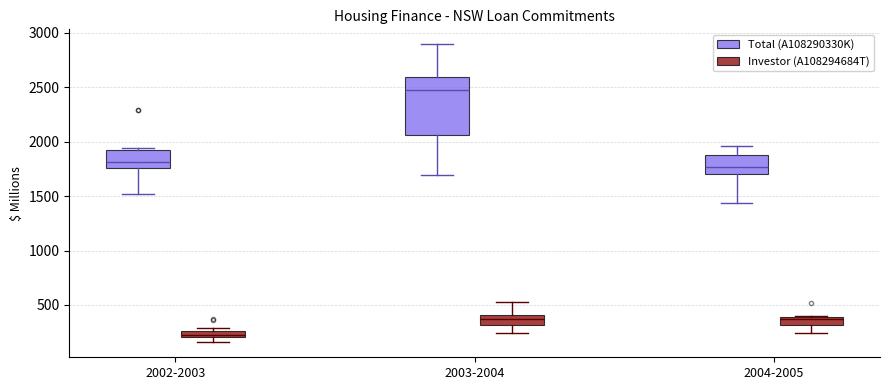

Where does the lower whisker of the box for 2002-2003 (Investor (A108294684T)) end on the y-axis? The values are not printed on the chart, so give them approximately, as read against the axis.

150